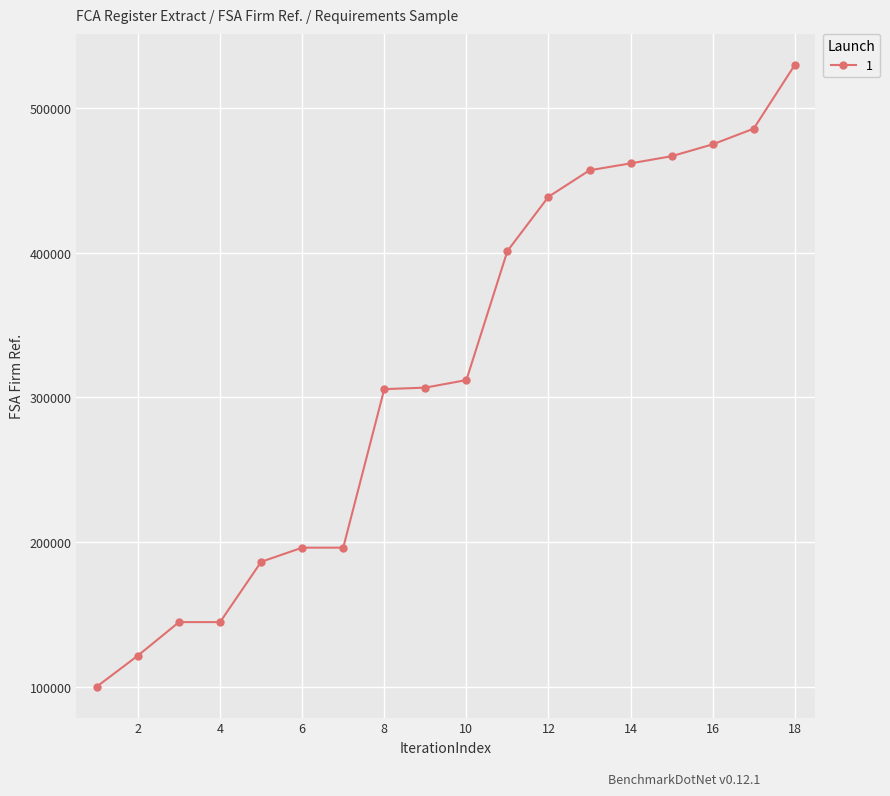

What is the sum of all values?

5727717